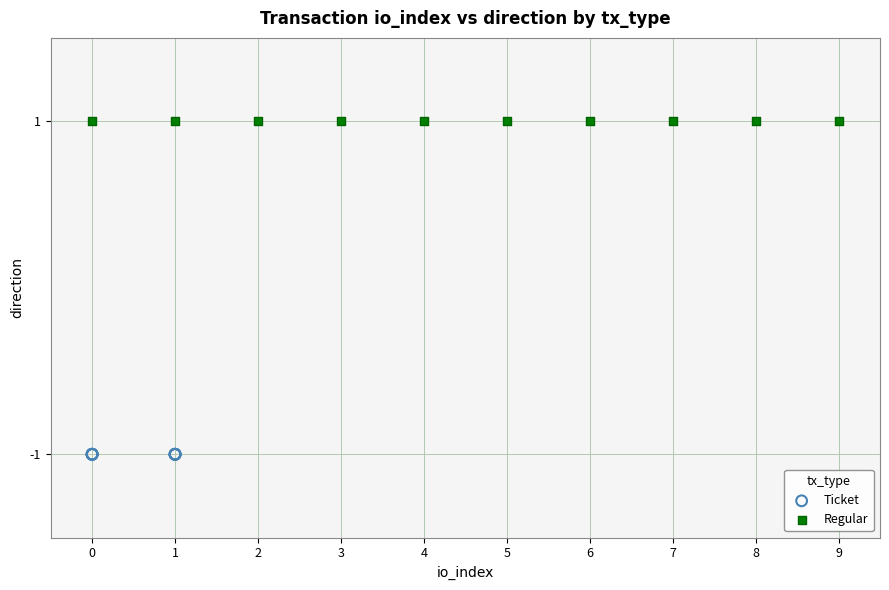

Which series contains the lowest Y value?

Ticket